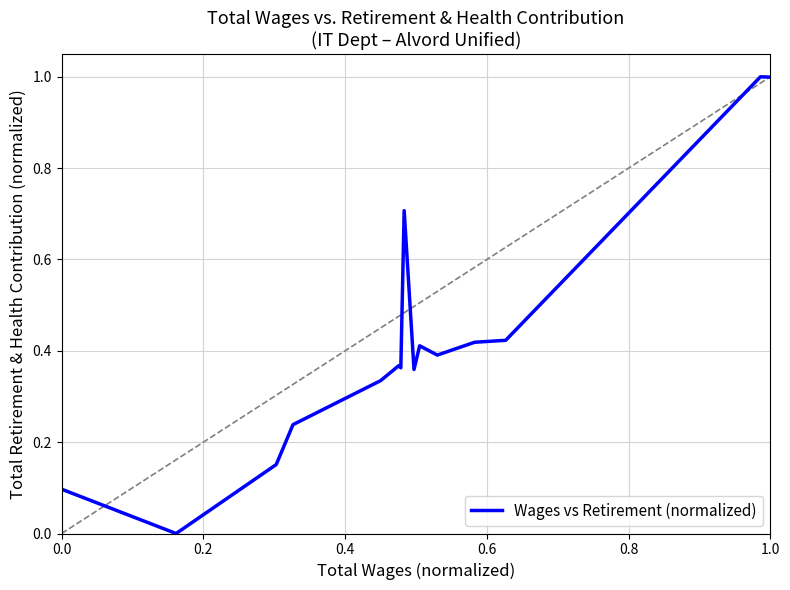

What is the difference between the maximum and minimum values?

1.0